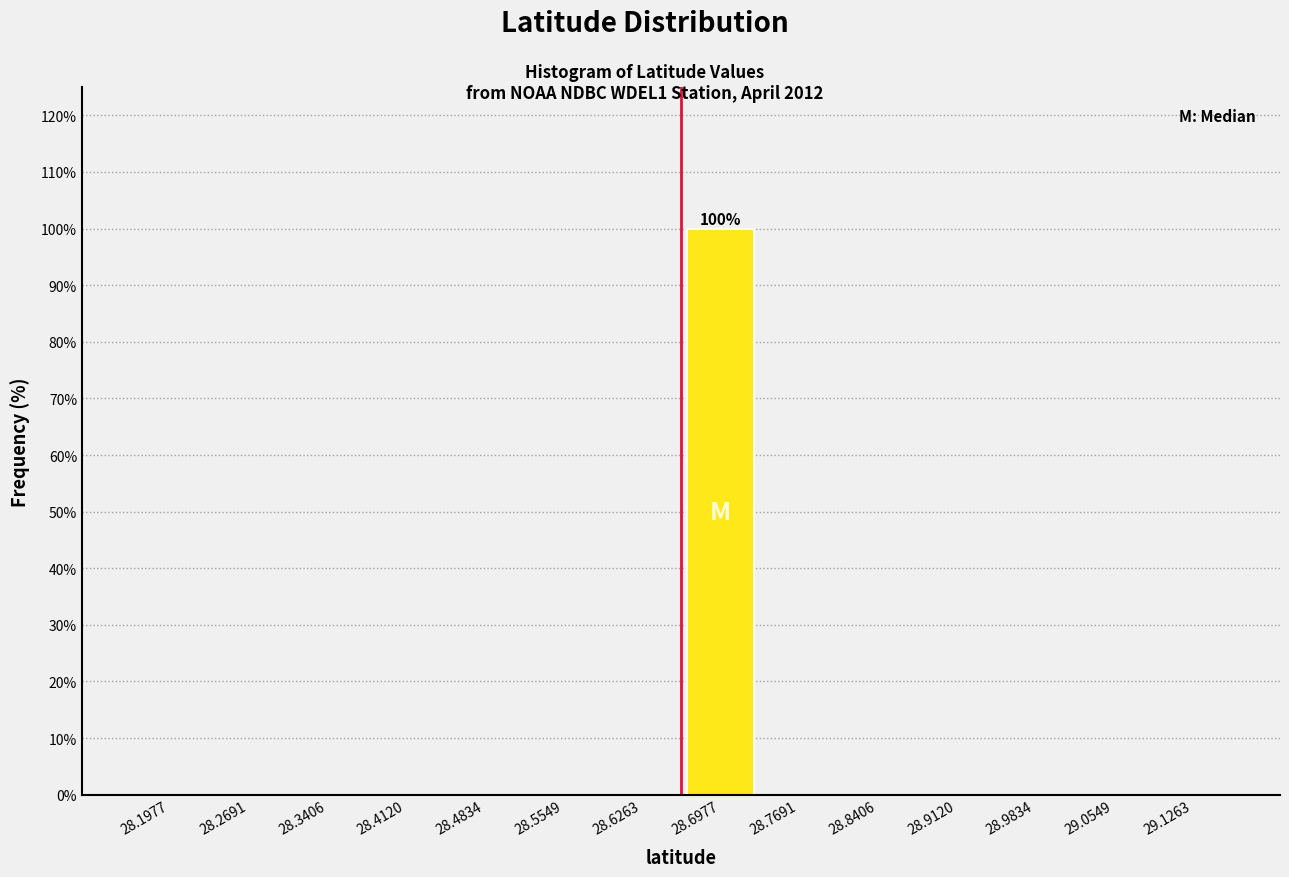

Which range on the x-axis has the tallest bar?

28.66 to 28.73